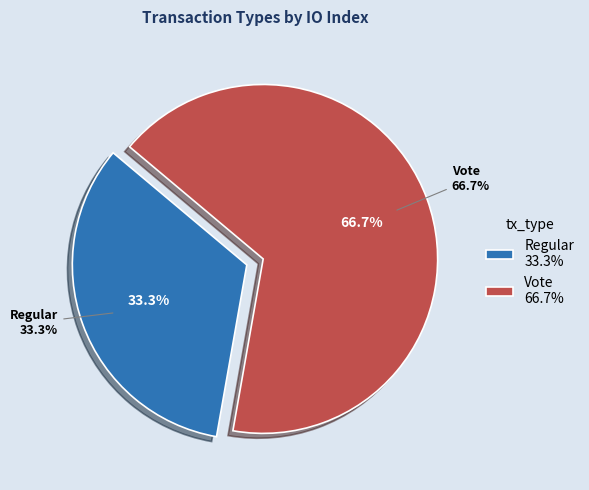

Is the sum of Regular and Vote greater than half?

Yes